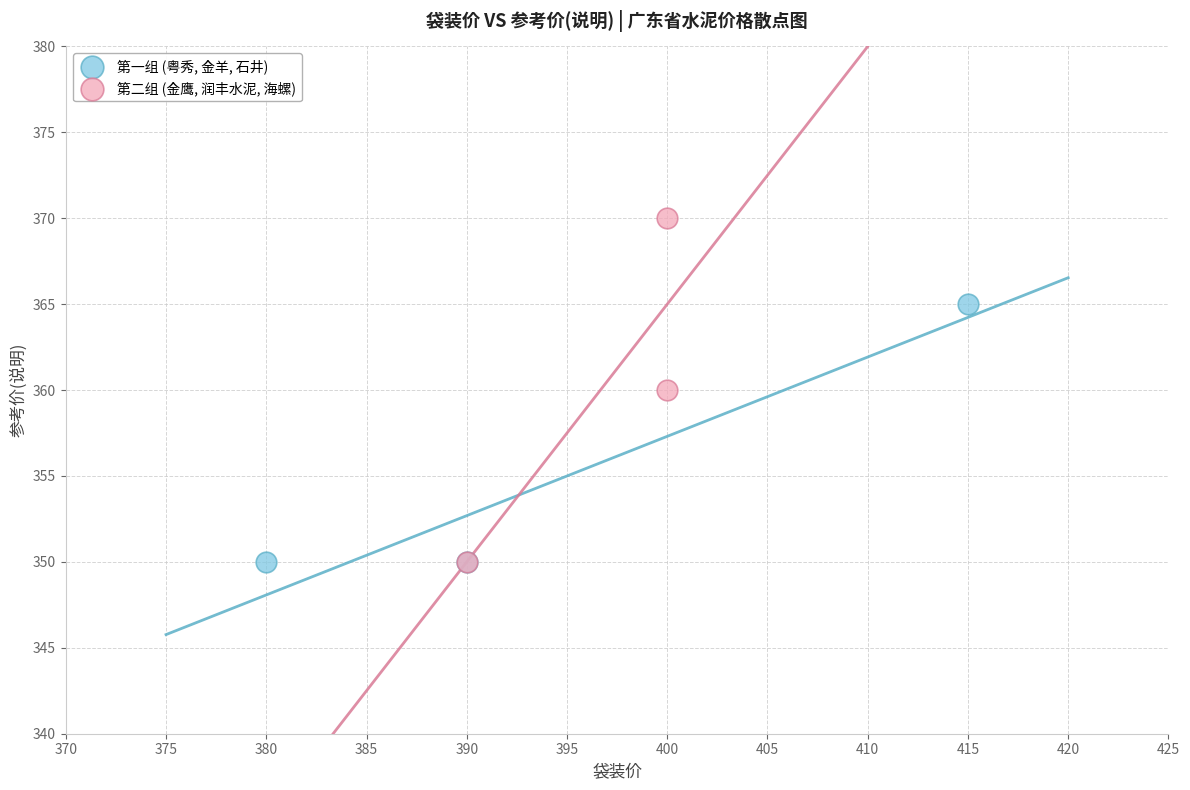

Which series contains the highest Y value?

第二组 (金鹰, 润丰水泥, 海螺)